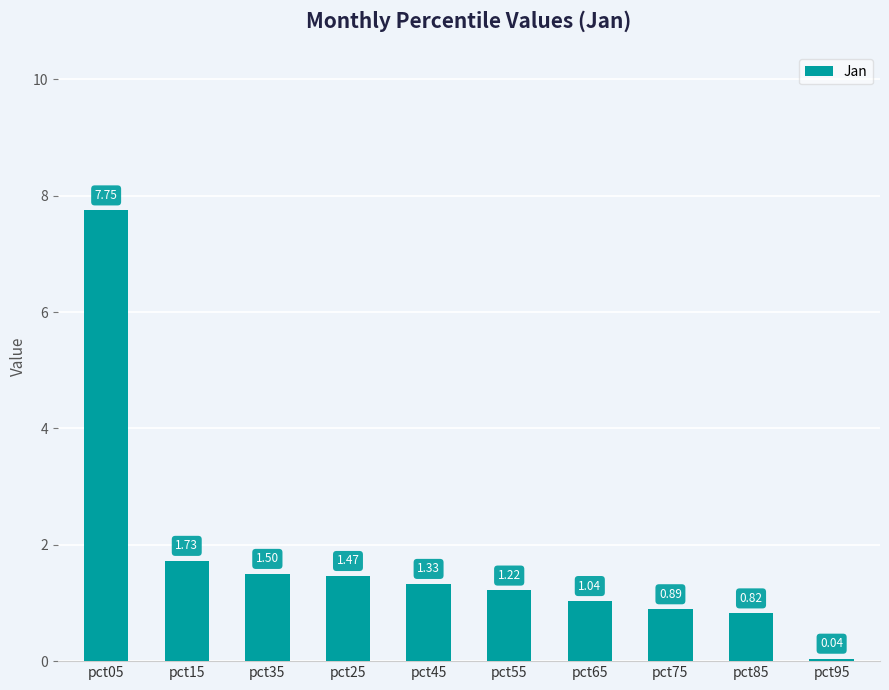

Which category has the lowest value across all series?

pct95